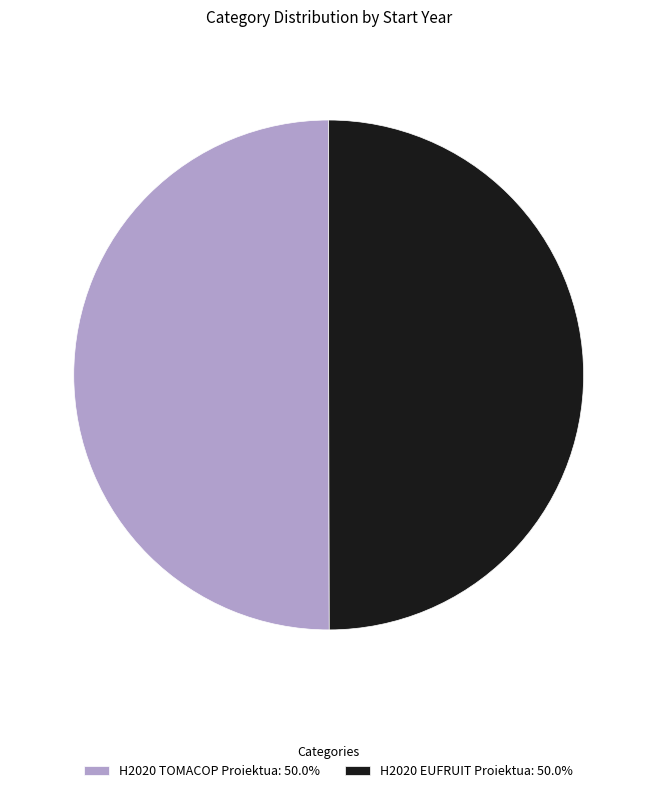

True or false: H2020 TOMACOP Proiektua accounts for 36% of the total.

False